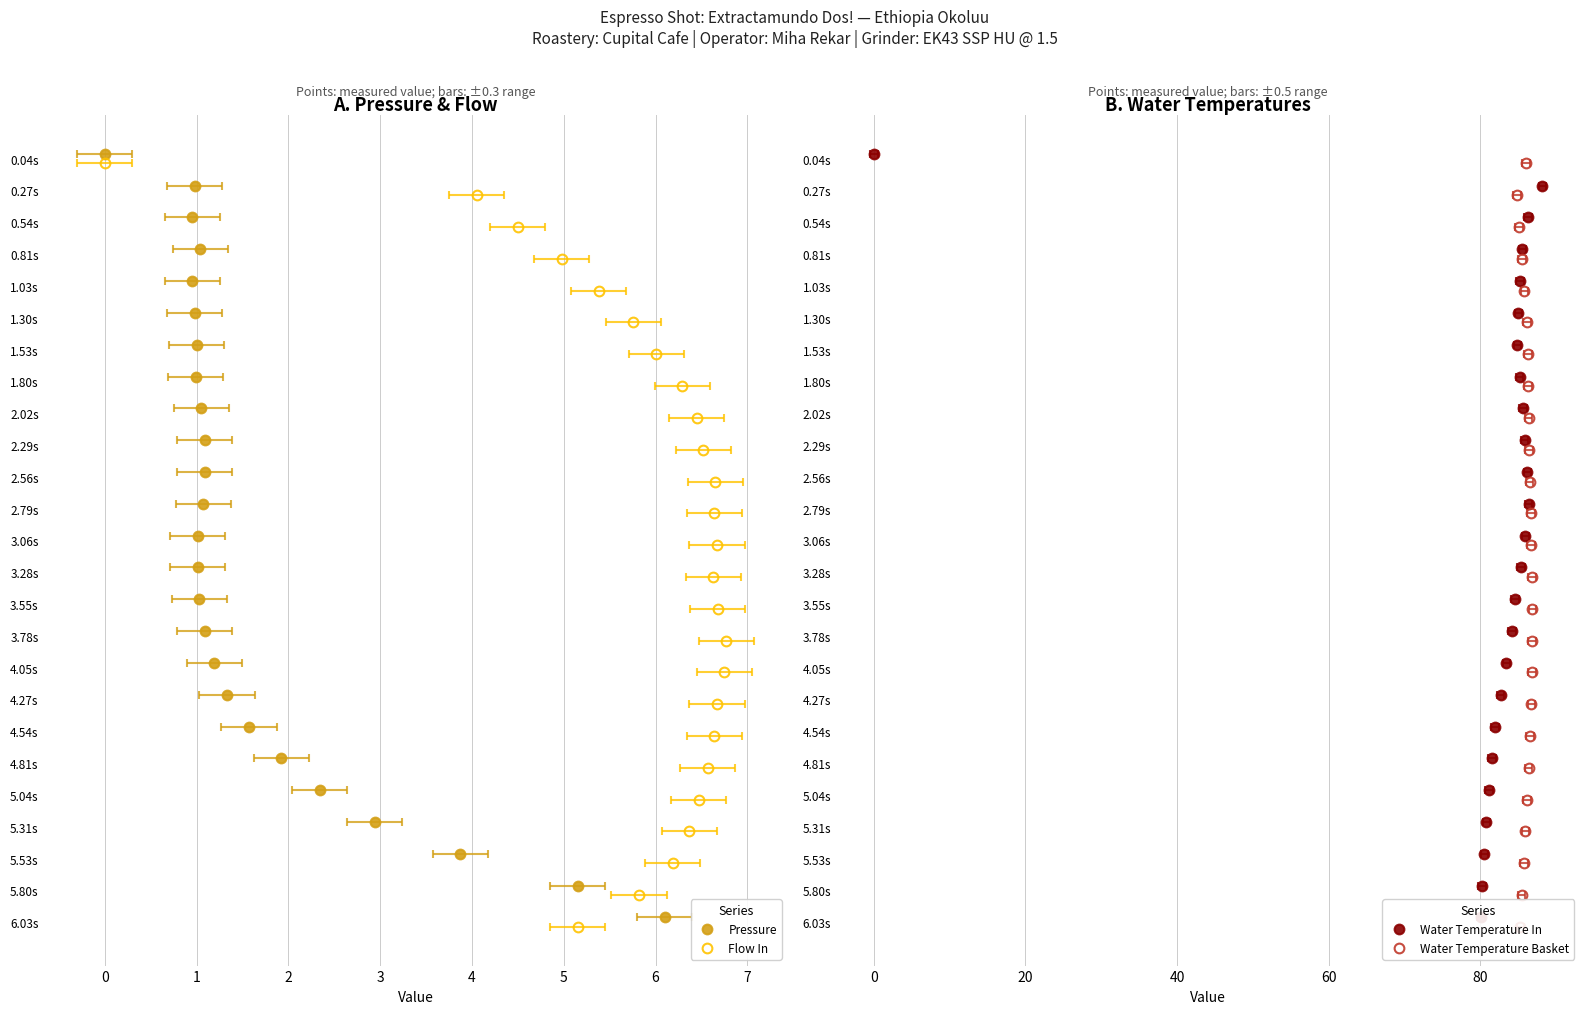

True or false: Water Temperature In and Water Temperature Basket cross at least once.

False